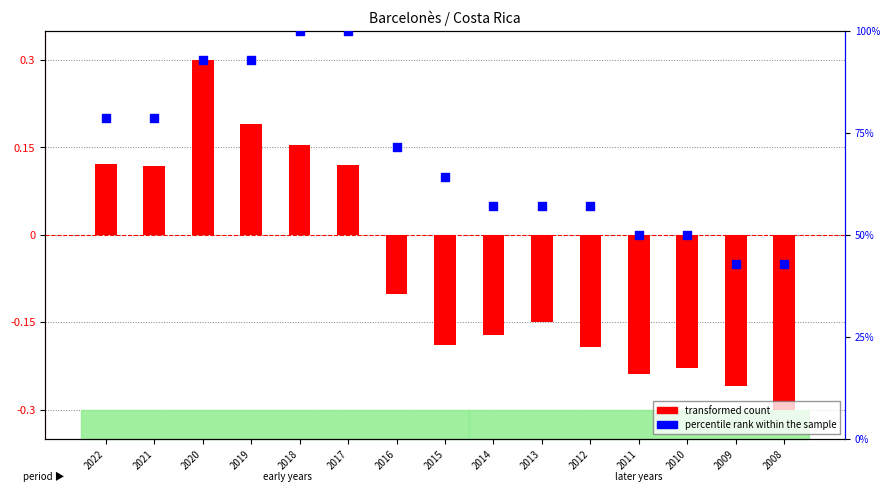

What is the total value across all series at 2012?

56.9